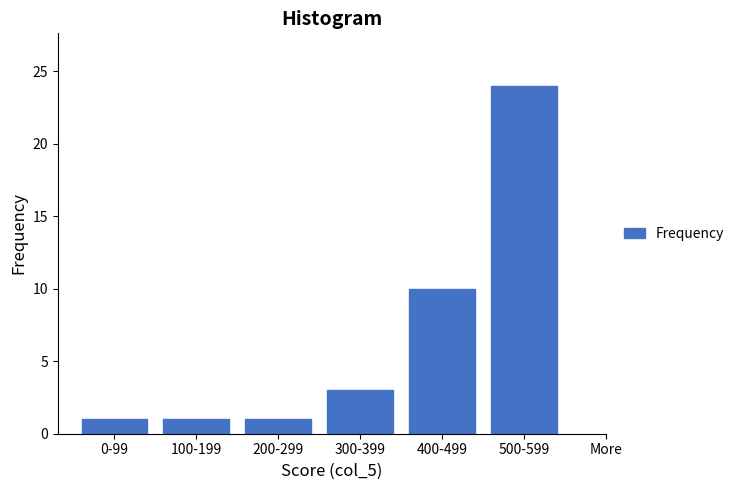

Reading left to right, what are all the values shown in this chart?

1	1	1	3	10	24